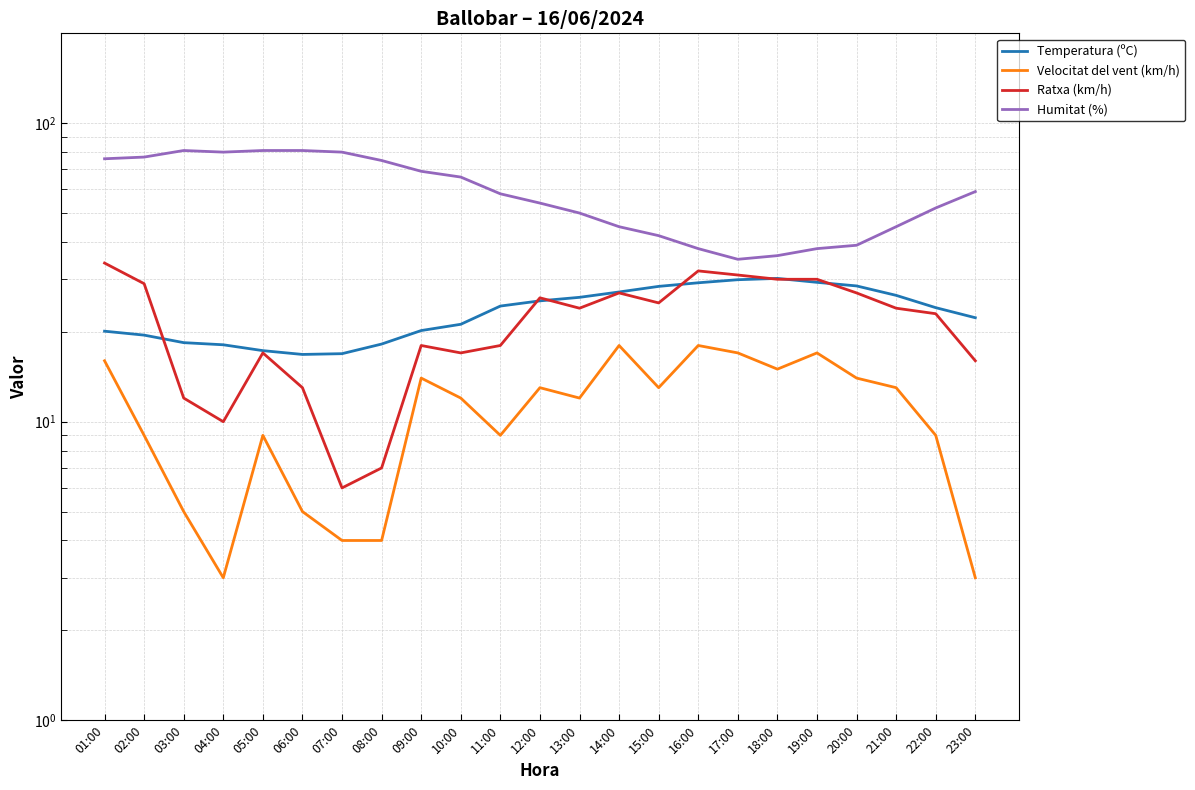

Is this an area chart (filled region under the line)?

No